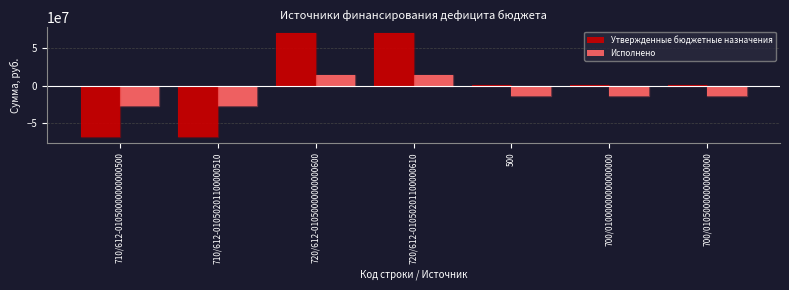

Reading left to right, list all the values displayed in this chart.

Утвержденные бюджетные назначения: 710/612-01050000000000500=-69228072.3	710/612-01050201100000510=-69228072.3	720/612-01050000000000600=70684473.3	720/612-01050201100000610=70684473.3	500=1456401.0	700/01000000000000000=1456401.0	700/01050000000000000=1456401.0
Исполнено: 710/612-01050000000000500=-27352325.7	710/612-01050201100000510=-27352325.7	720/612-01050000000000600=14180805.6	720/612-01050201100000610=14180805.6	500=-13171520.1	700/01000000000000000=-13171520.1	700/01050000000000000=-13171520.1